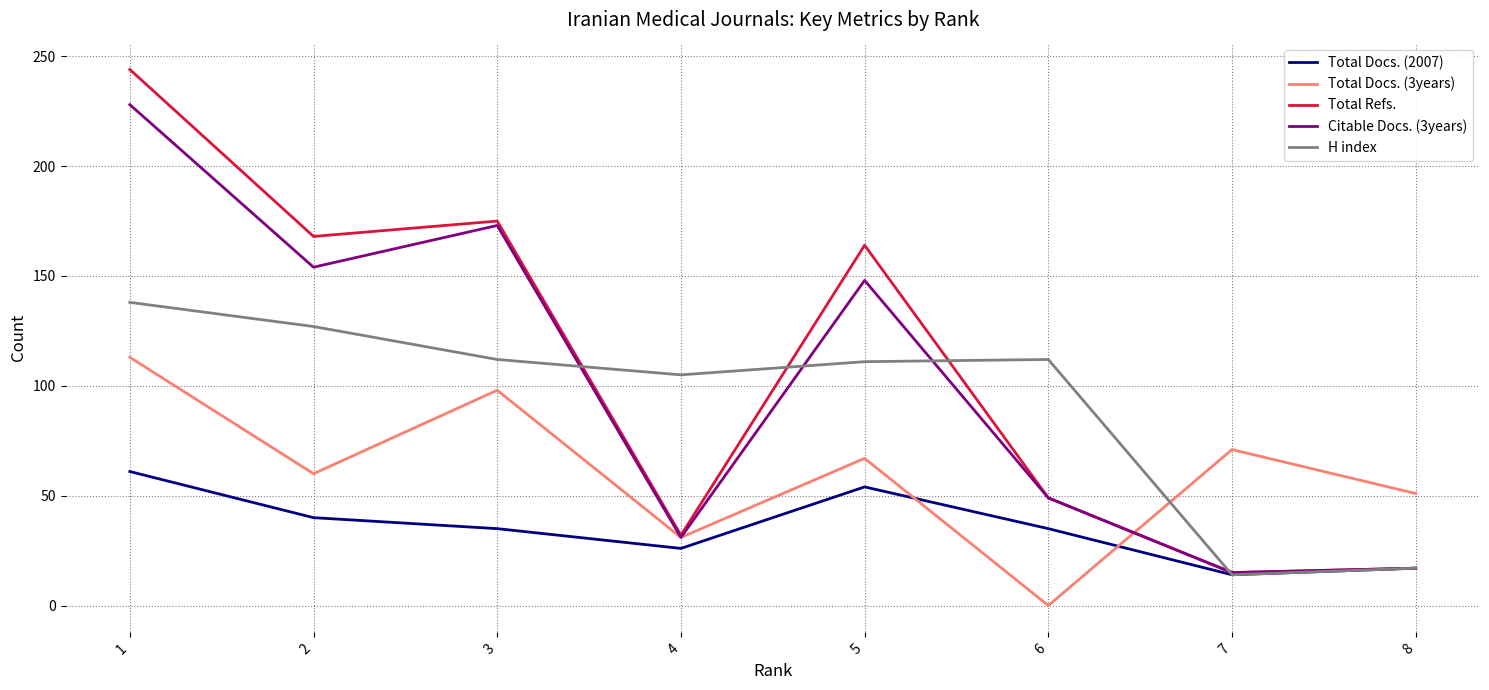

At which category does the chart reach its minimum across all series?

6